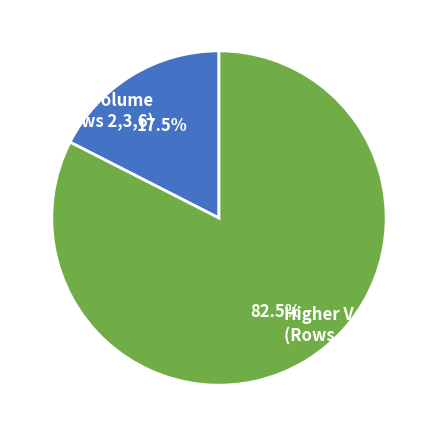

Which category accounts for the majority?

Higher Volume (Rows 4,5,7)